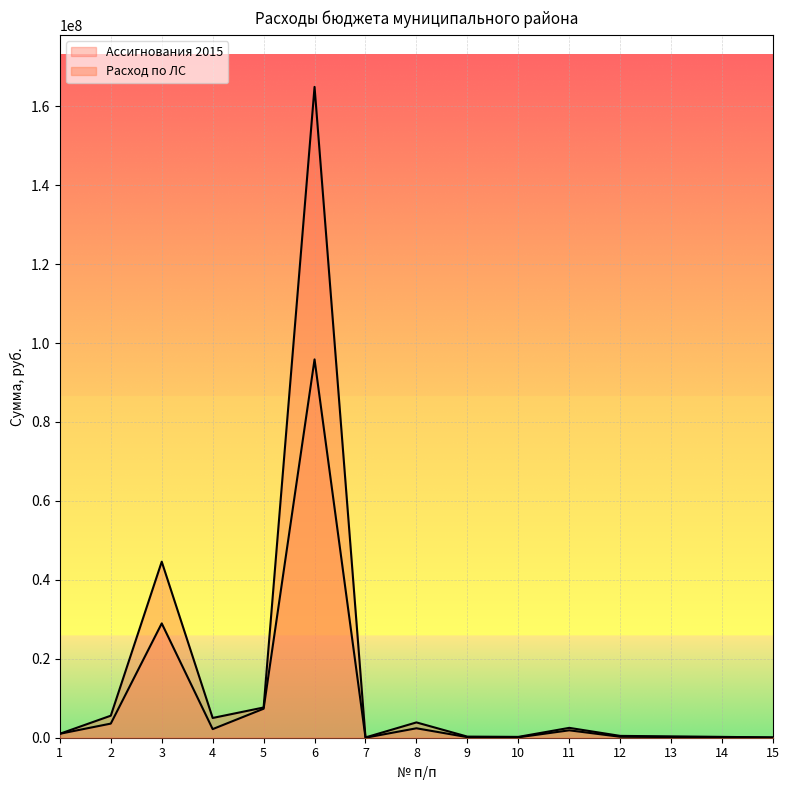

Which category has the highest value across all series?

6